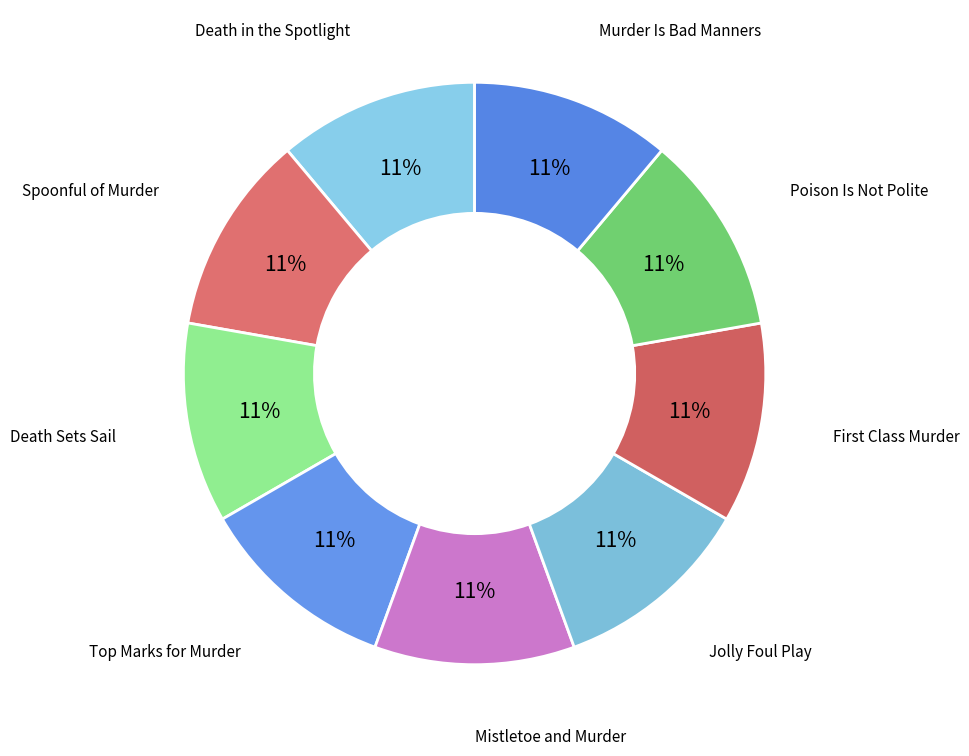

Is there a majority slice in this chart?

No